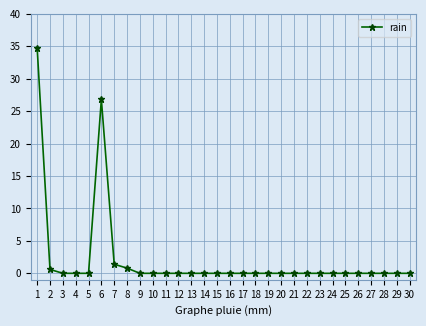

True or false: the data shows 0.0 at 10.

True